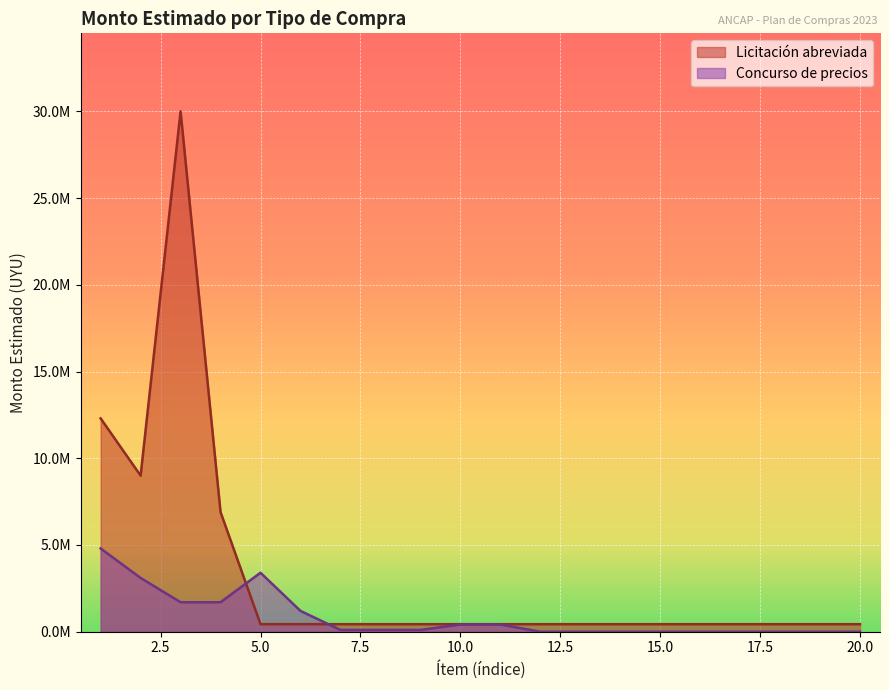

What is the sum of all values?

65160000